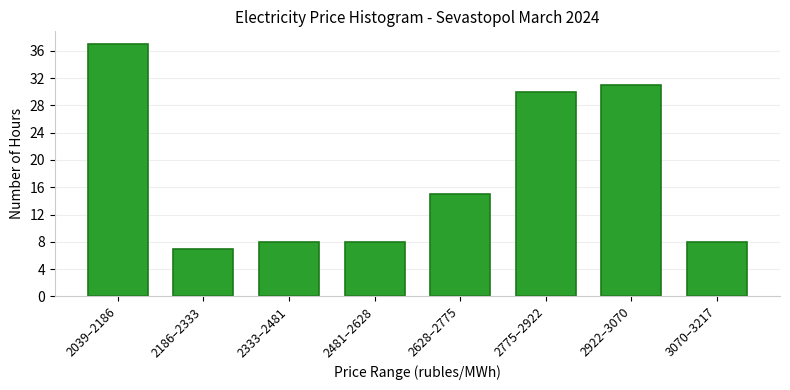

Reading left to right, extract all data points from this chart.

2039–2186=37	2186–2333=7	2333–2481=8	2481–2628=8	2628–2775=15	2775–2922=30	2922–3070=31	3070–3217=8